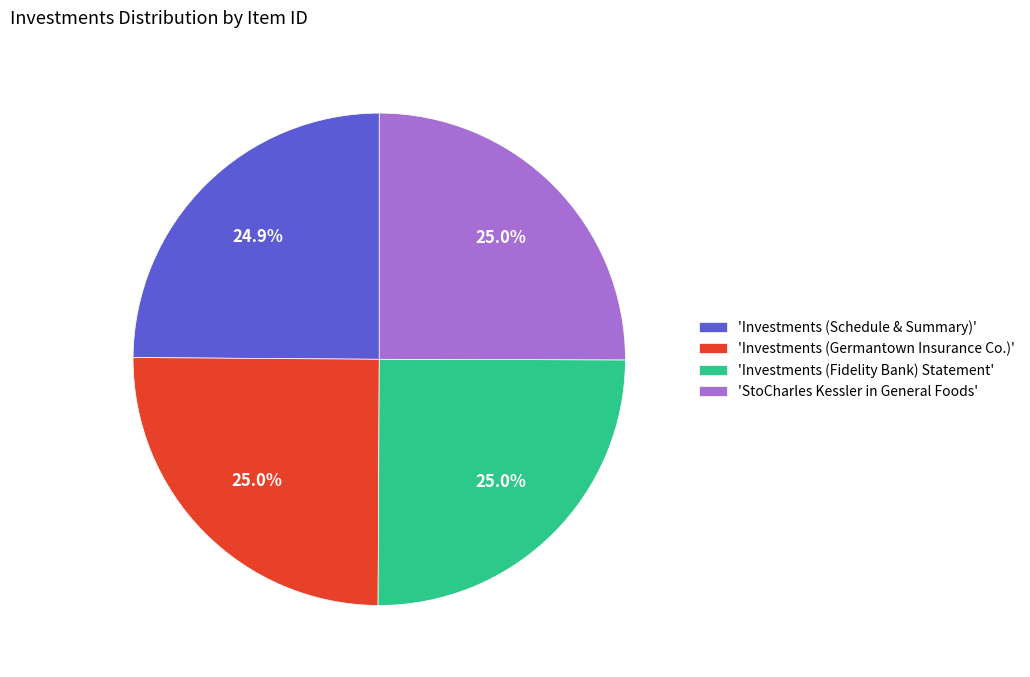

What is the total percentage of 'Investments (Fidelity Bank) Statement' and 'Investments (Schedule & Summary)'?

49.9%